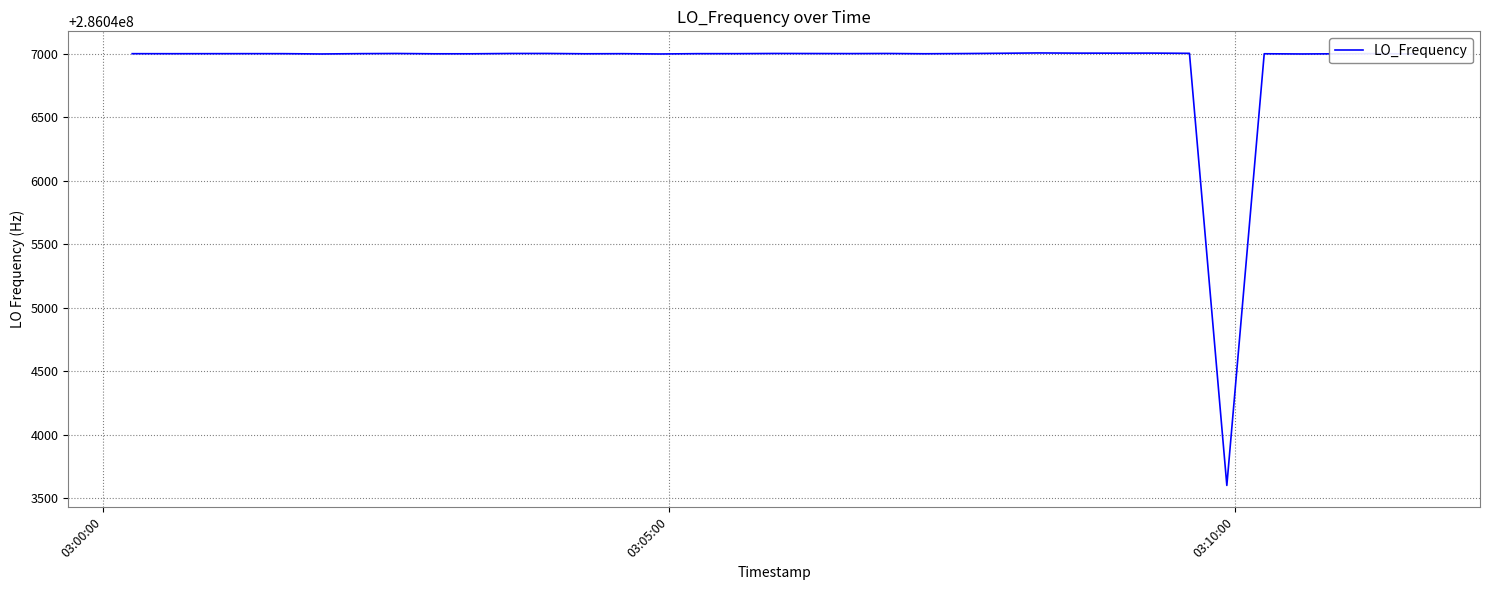

What is the difference between the maximum and minimum values?

3405.8